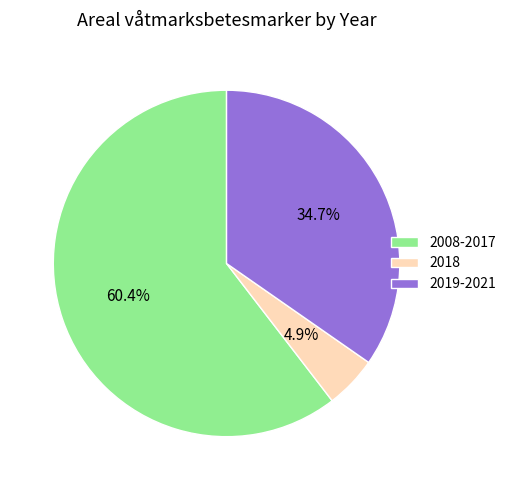

Between 2008-2017 and 2019-2021, which is larger?

2008-2017